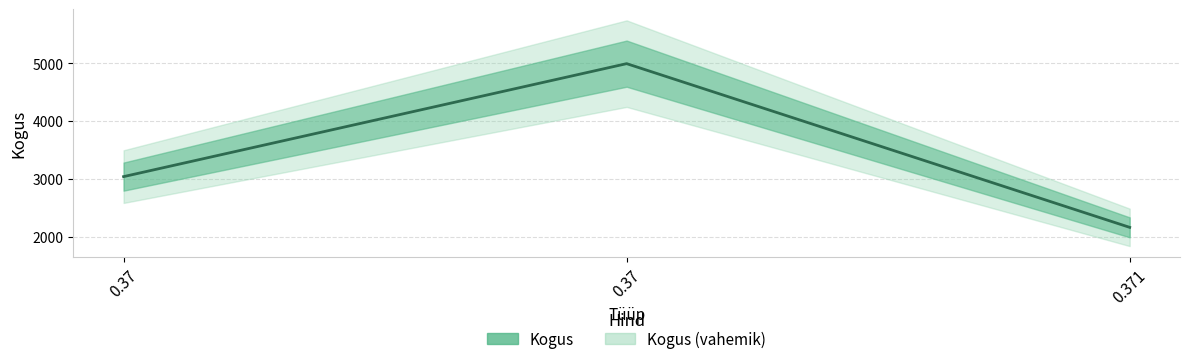

What is the sum of all values?

10191